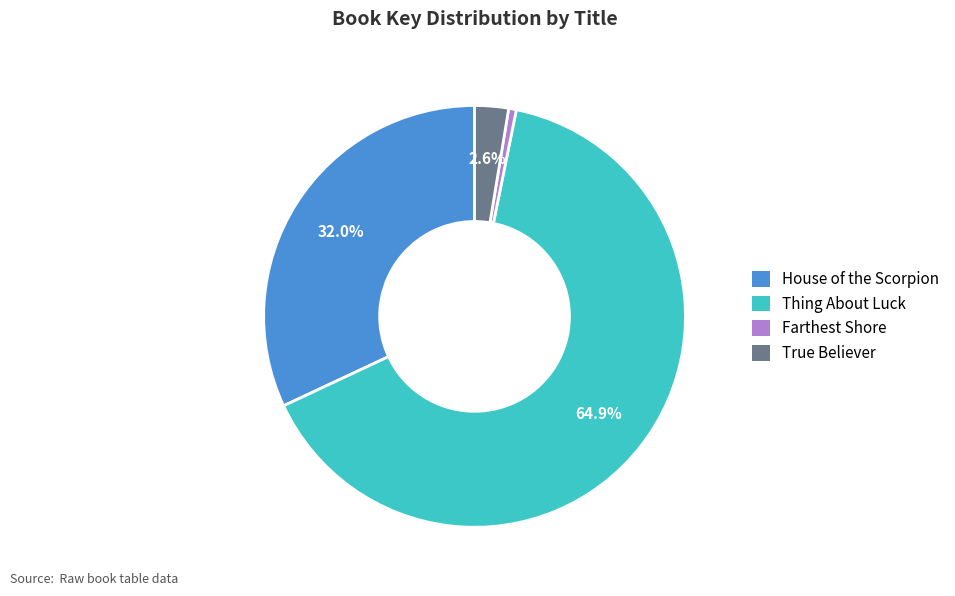

Is it true that True Believer is 8% of the pie?

False